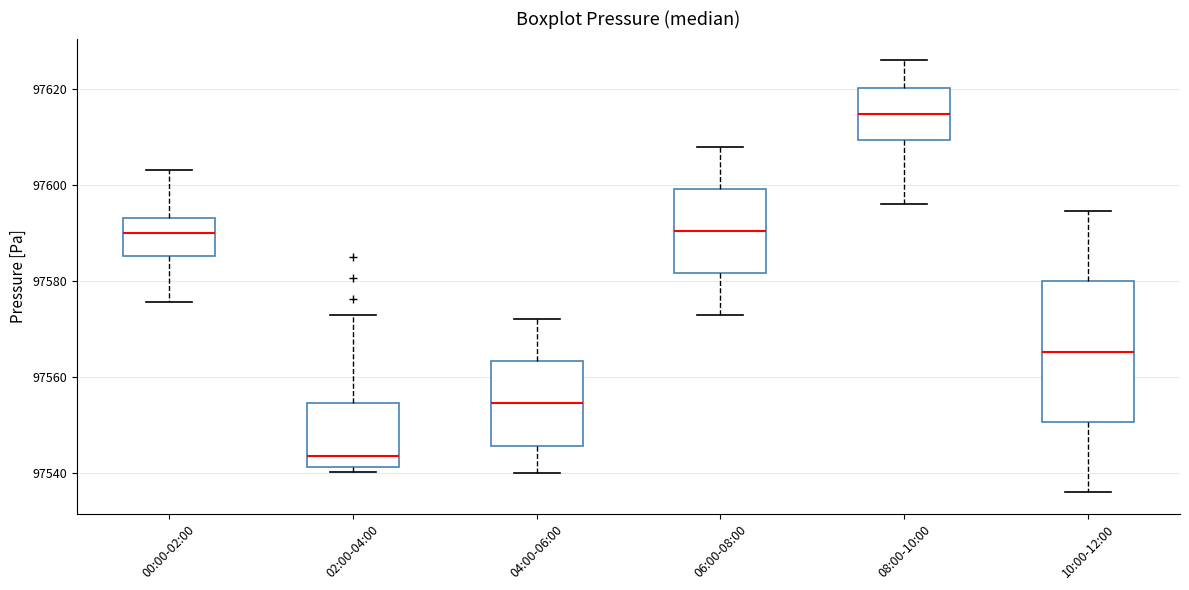

Which box's median line is the lowest?

02:00-04:00